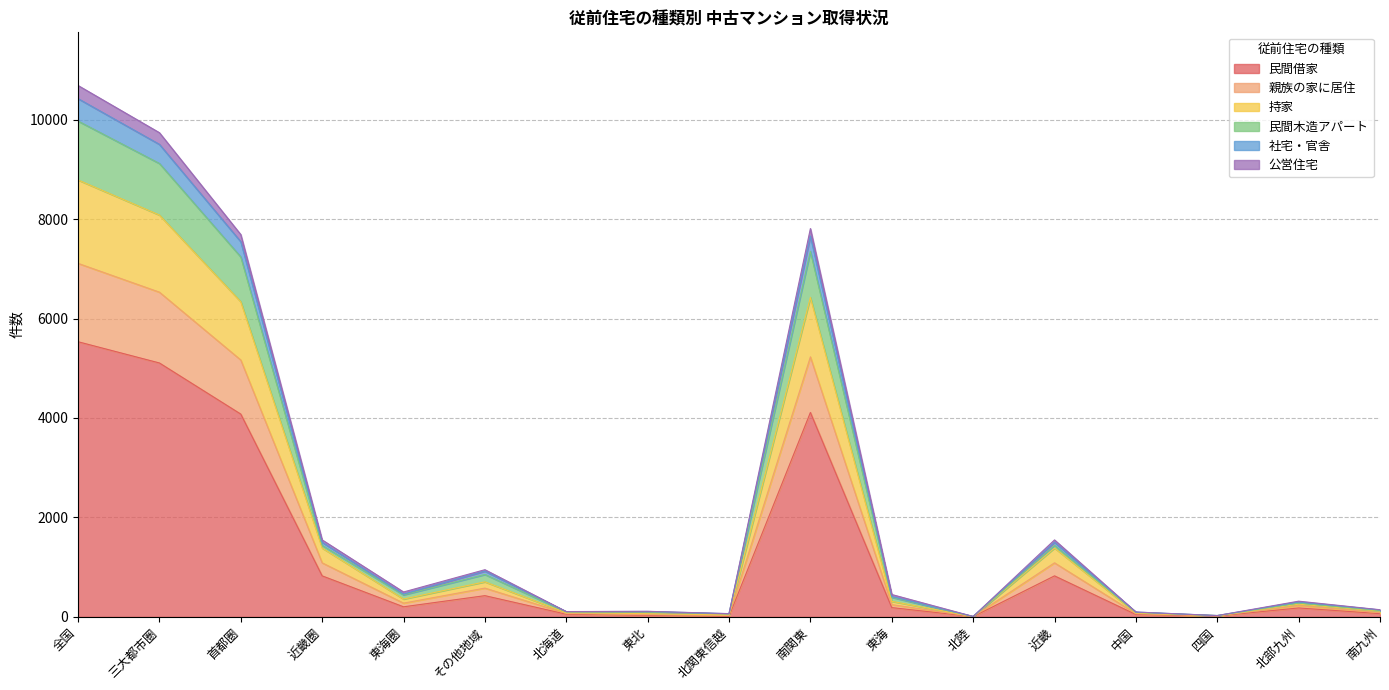

What is the highest value of the 民間借家 series?

5533